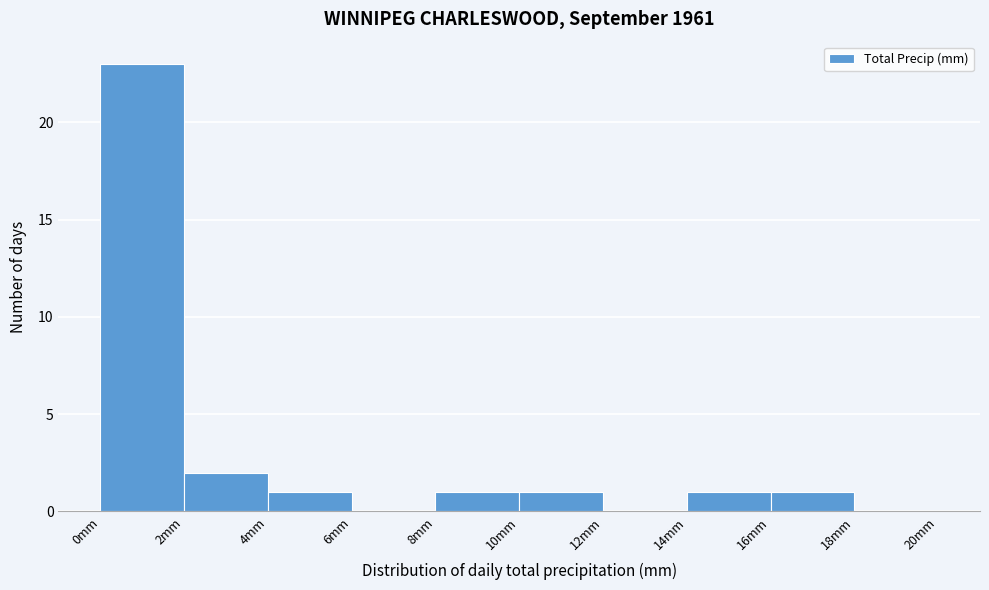

Over which range of the x-axis is the bar tallest?

0 to 2